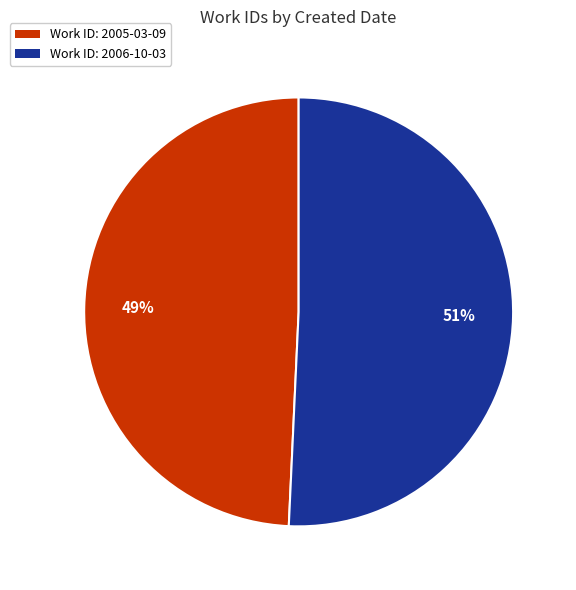

Does any single category account for the majority?

Yes